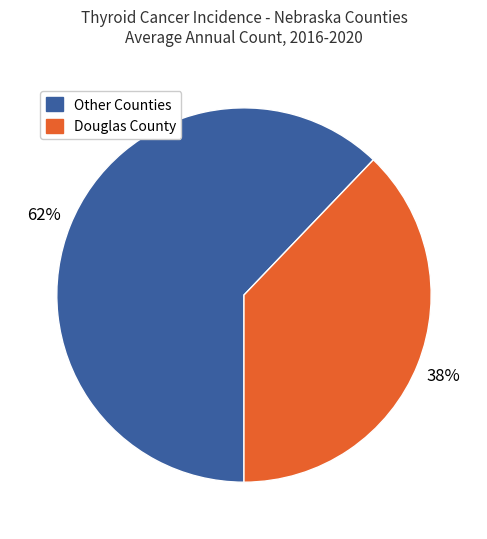

Which category has the biggest portion of the pie?

Other Counties